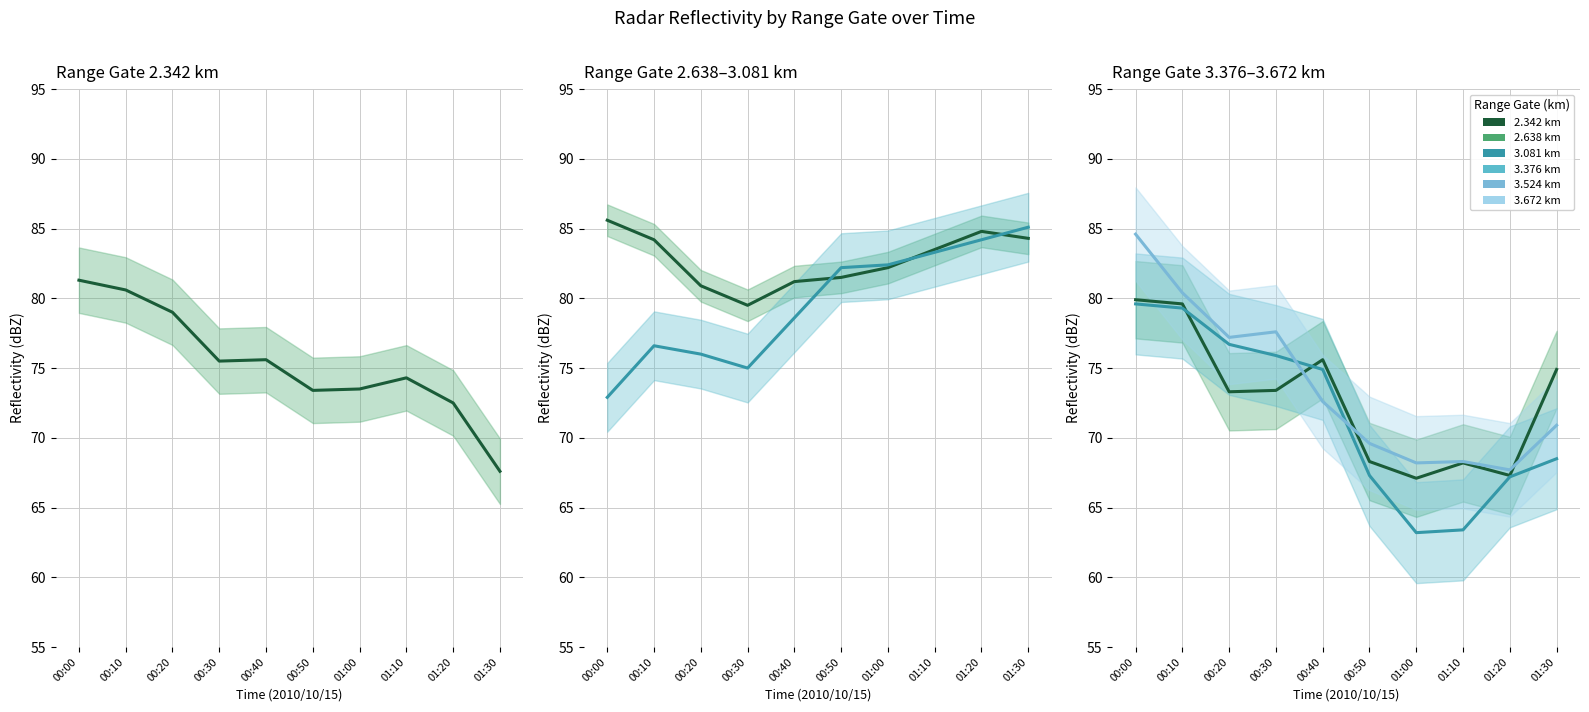

How many series are shown in this chart?

6